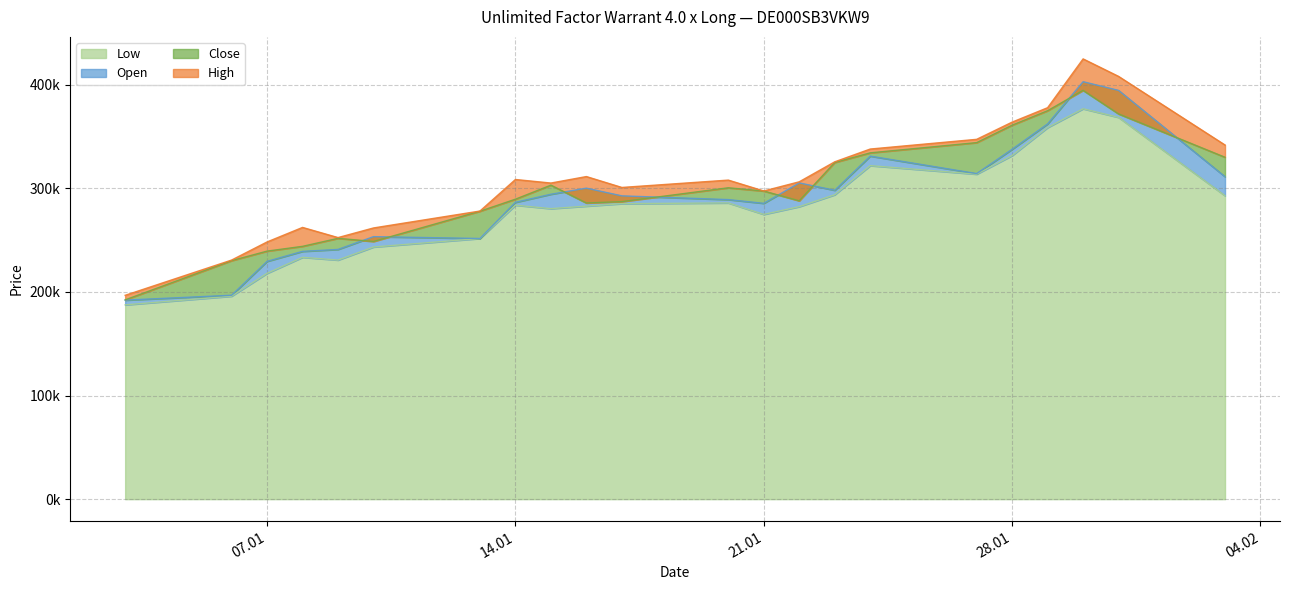

Is the value of Open at 03.02.2025 greater than the value of Low at 31.01.2025?

No